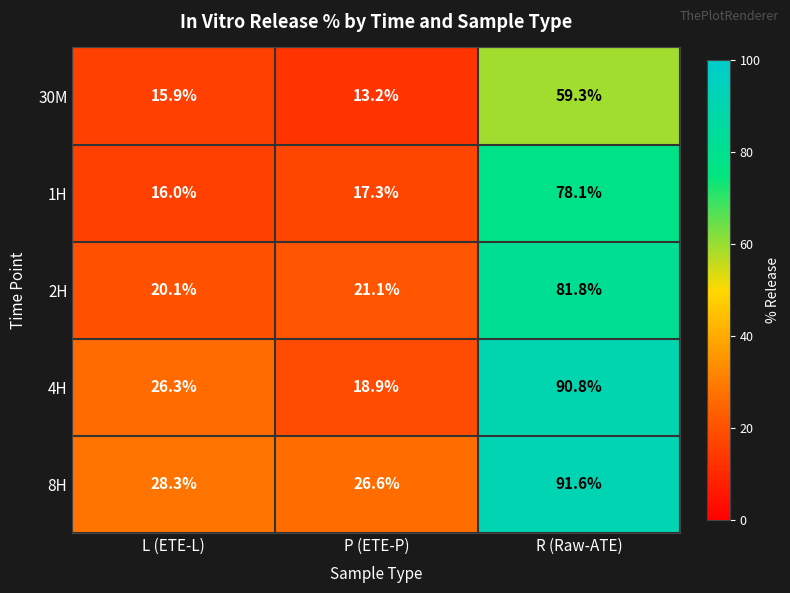

What is the greatest value displayed?

91.6